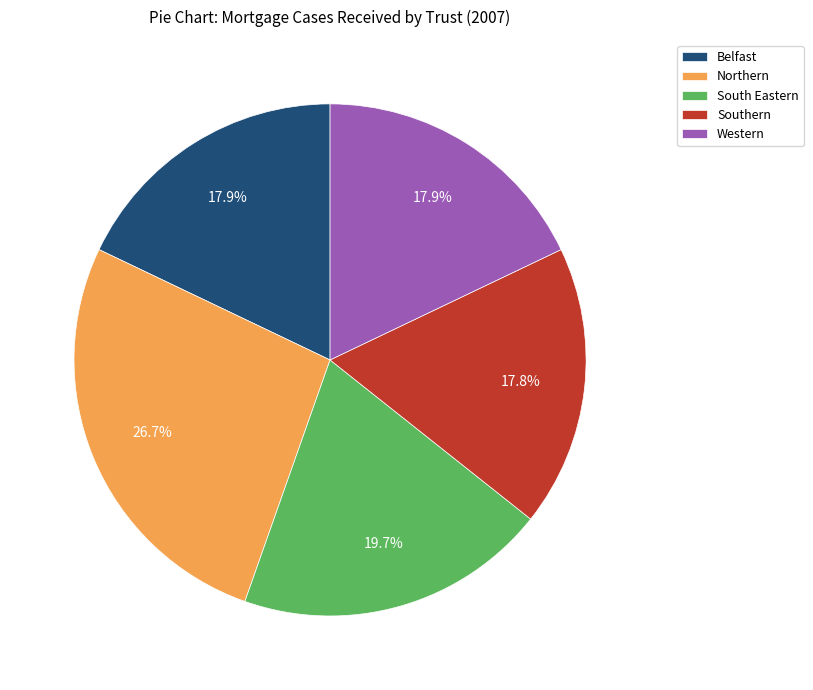

How many slices are in this pie chart?

5